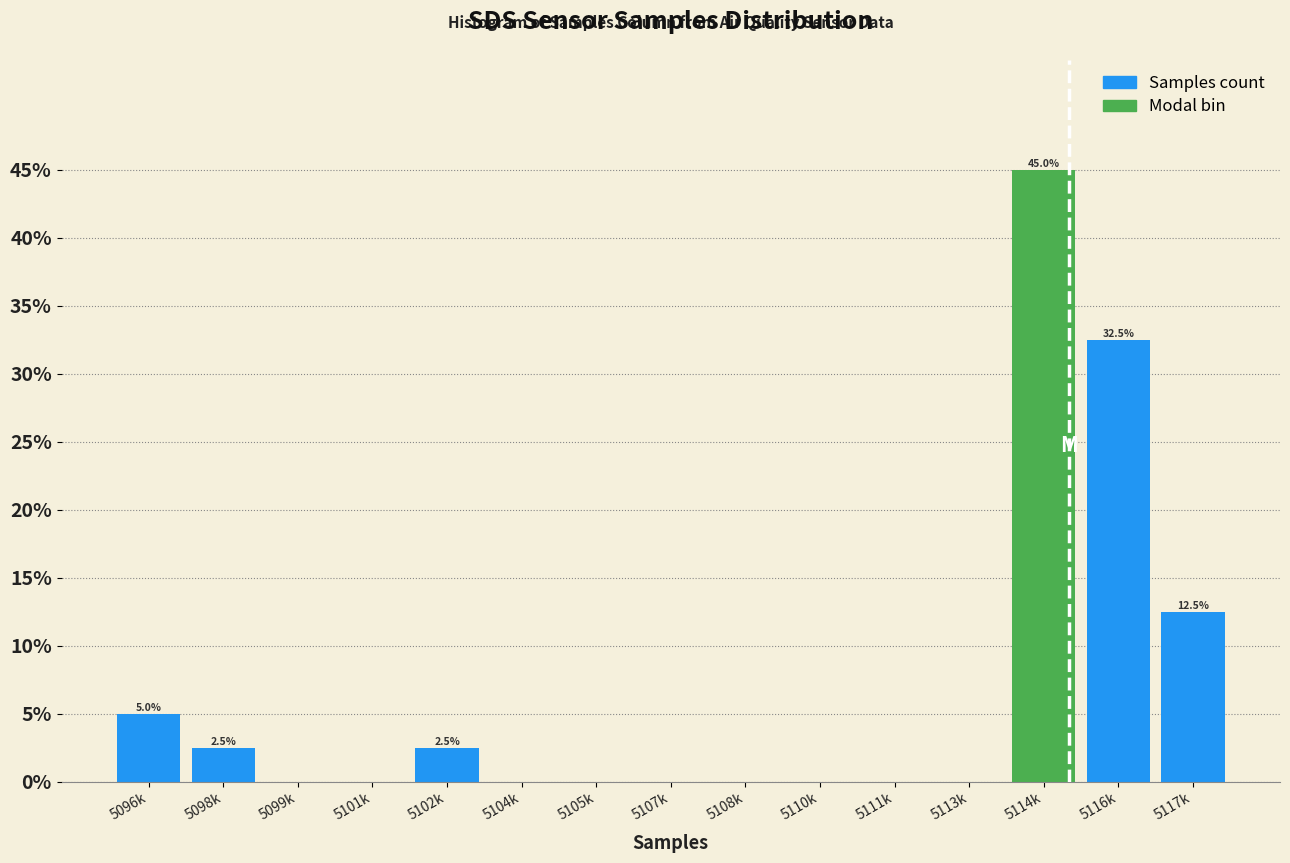

Reading left to right, list all the values displayed in this chart.

5096k=5.0	5098k=2.5	5099k=0.0	5101k=0.0	5102k=2.5	5104k=0.0	5105k=0.0	5107k=0.0	5108k=0.0	5110k=0.0	5111k=0.0	5113k=0.0	5114k=45.0	5116k=32.5	5117k=12.5